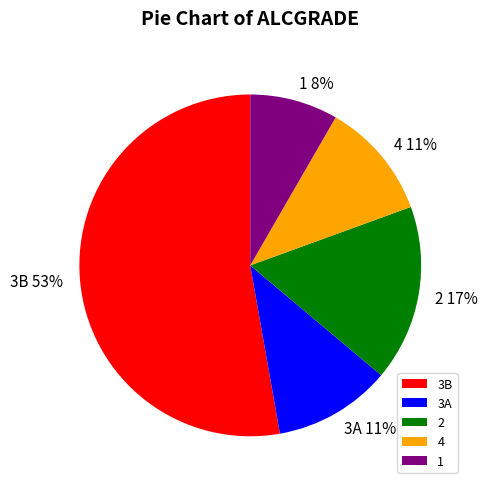

How many segments does this pie chart have?

5